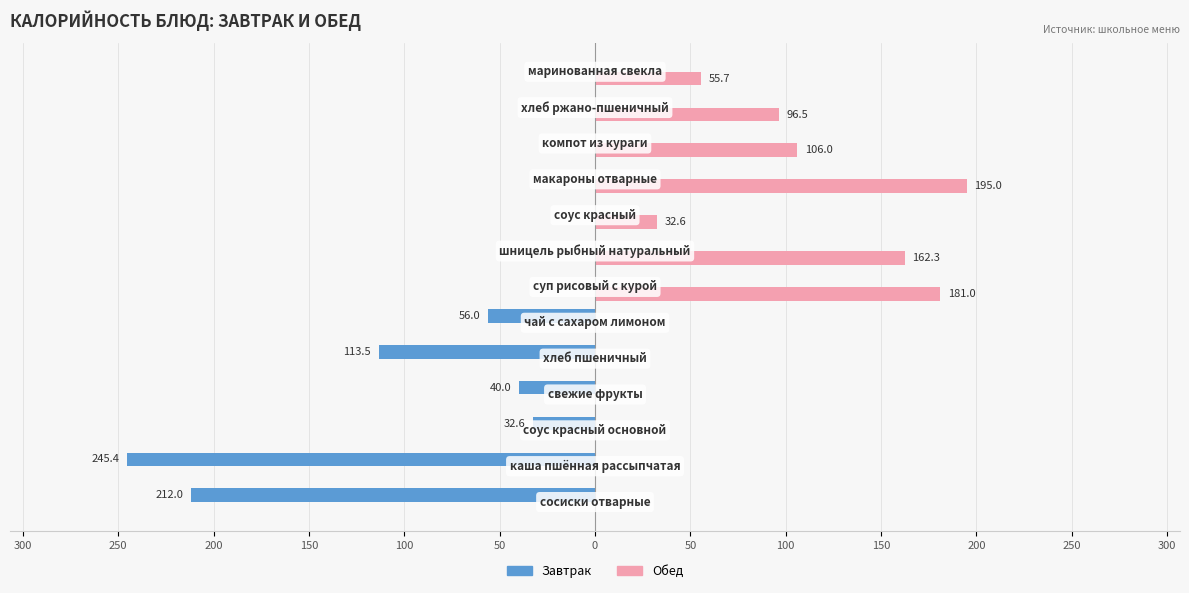

Which series has the largest total across all categories?

Обед